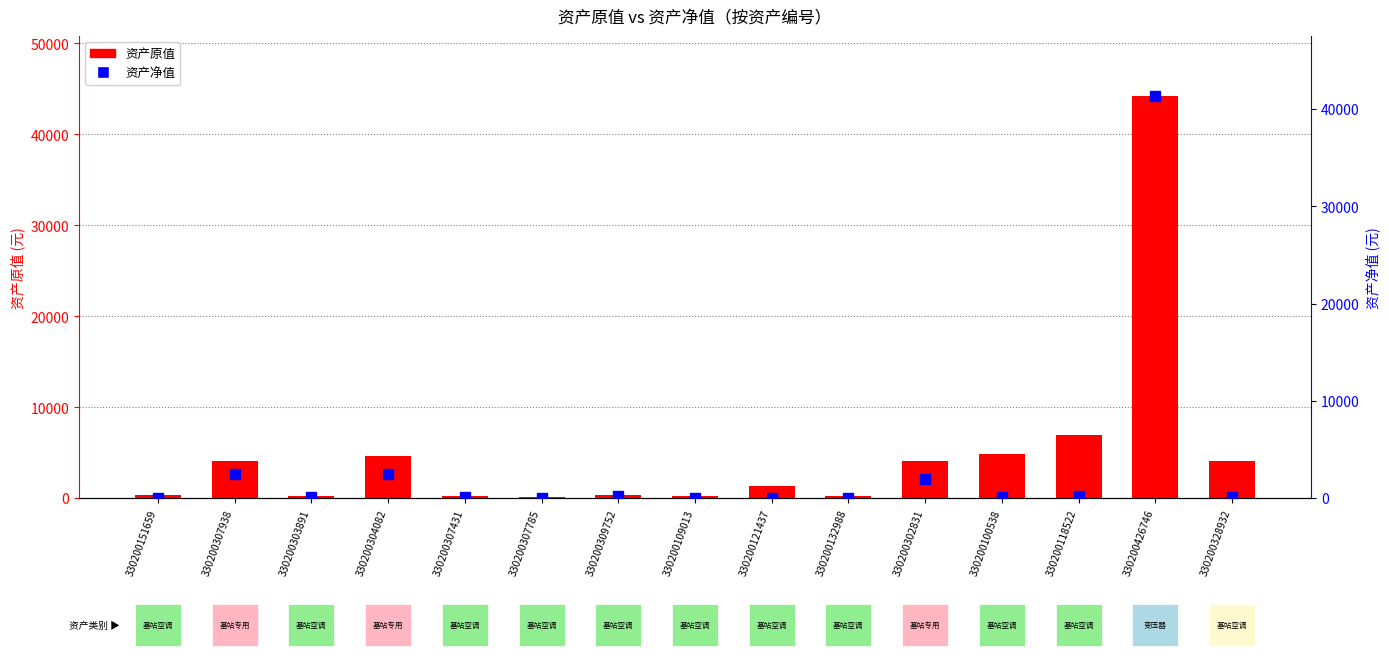

What is the minimum value for 资产净值?

5.8